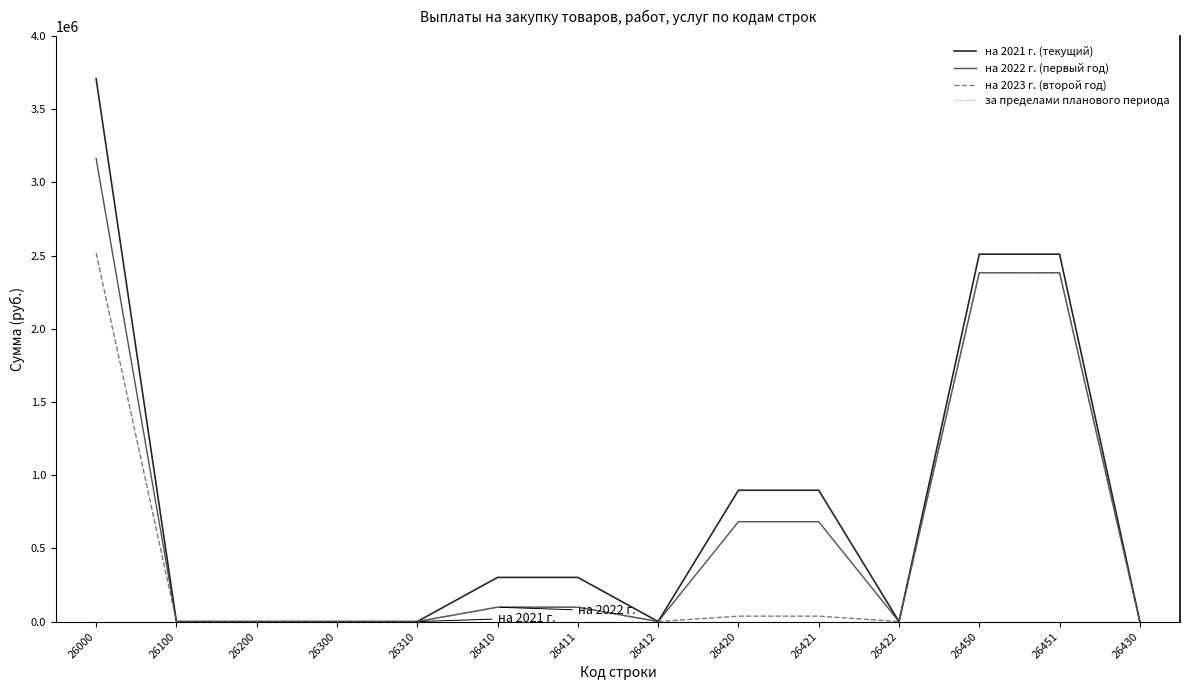

Which series has the widest spread of values?

на 2021 г. (текущий)